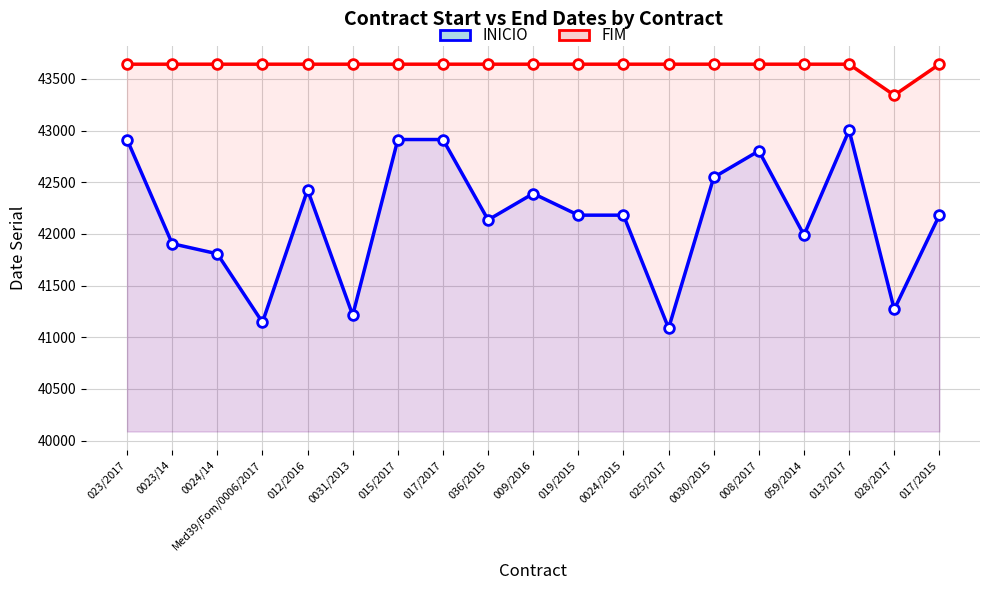

True or false: INICIO has more than 0 points higher than both neighbors.

True